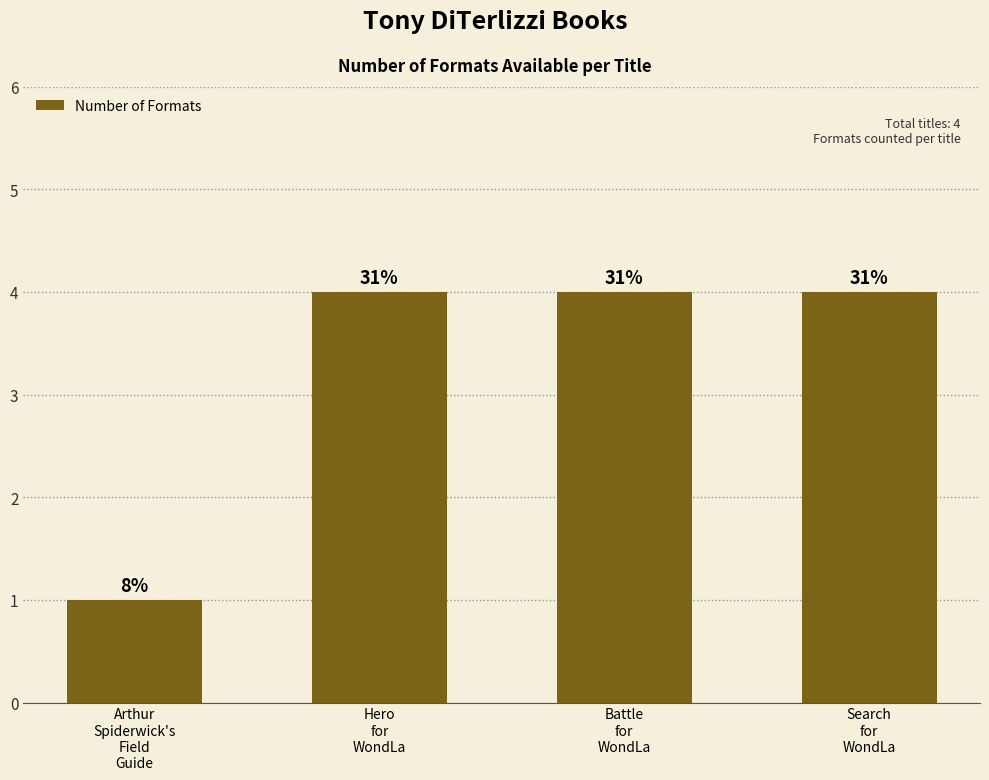

What is the value of the 1st bar from the left?

1